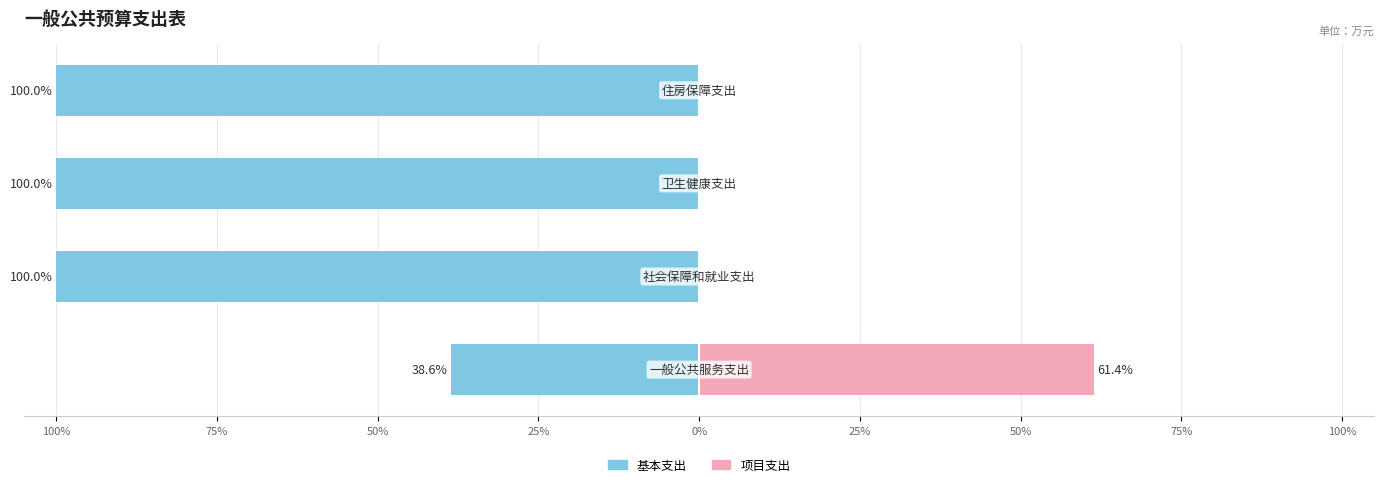

What is the difference between the maximum and minimum values in the 项目支出 series?

61.4